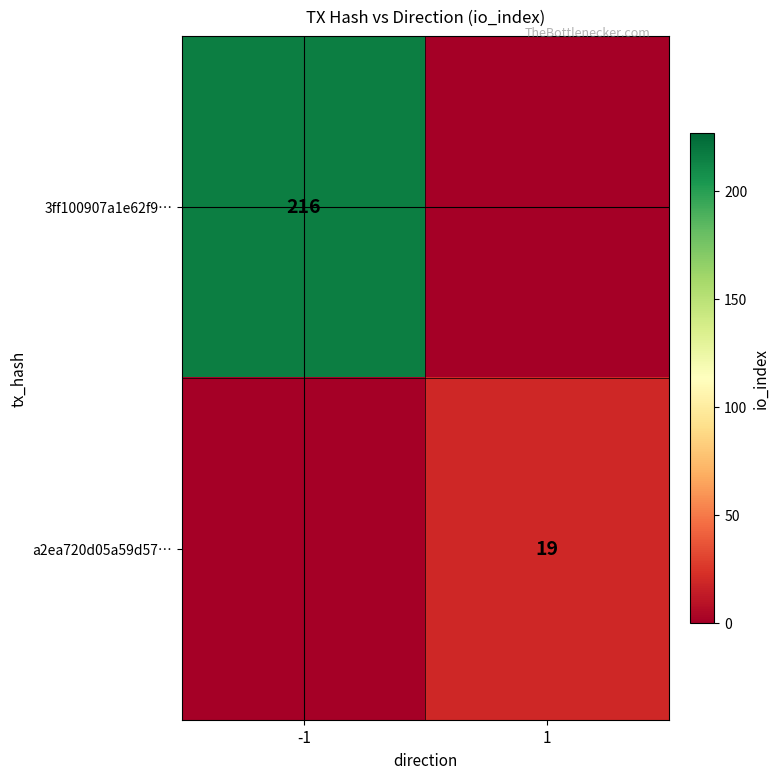

The a2ea720d05a59d57… series shows 9 at 1. True or false?

False